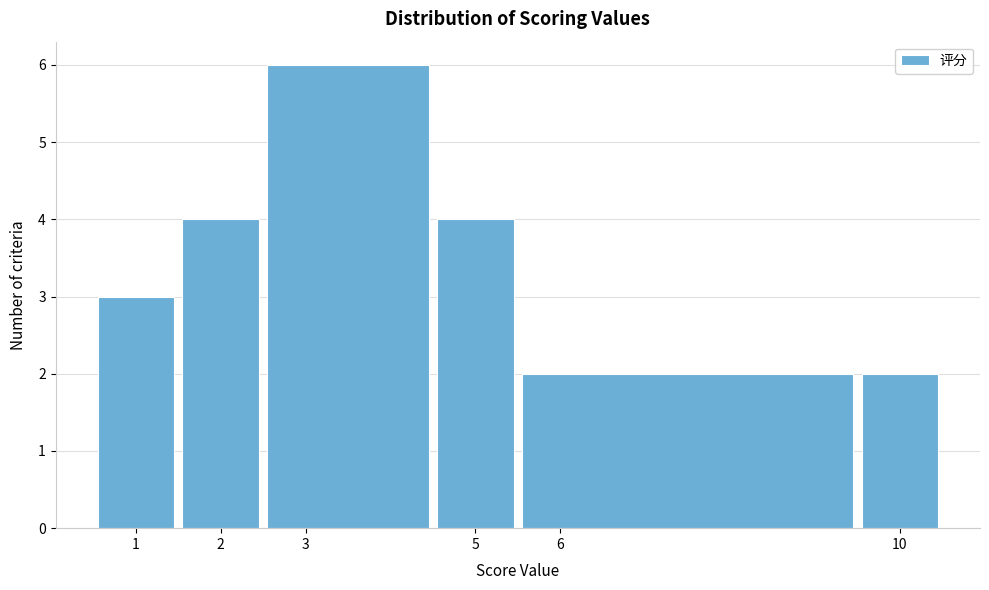

Which range on the x-axis has the tallest bar?

2.5 to 4.5